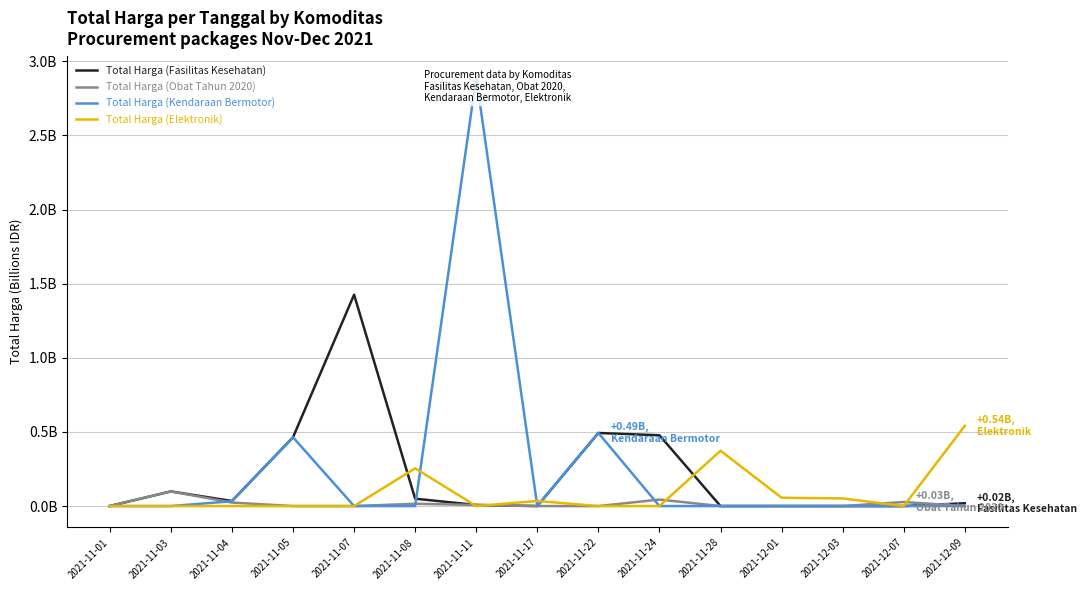

The Total Harga (Fasilitas Kesehatan) series shows 0.9 at 2021-11-28. True or false?

False